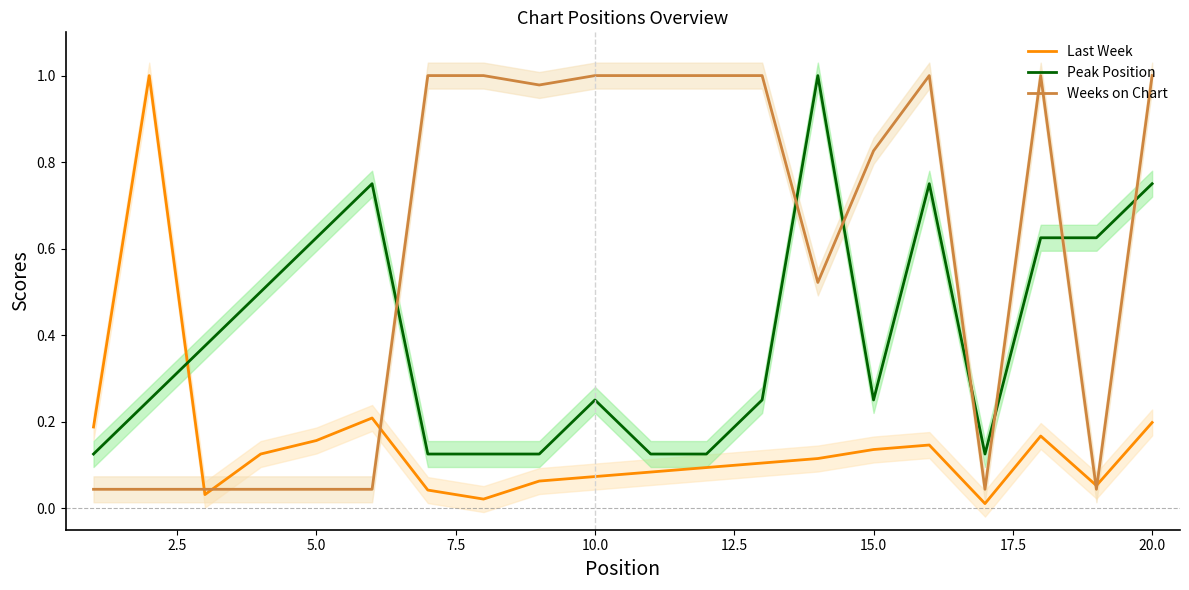

How many data points does each series have?

20